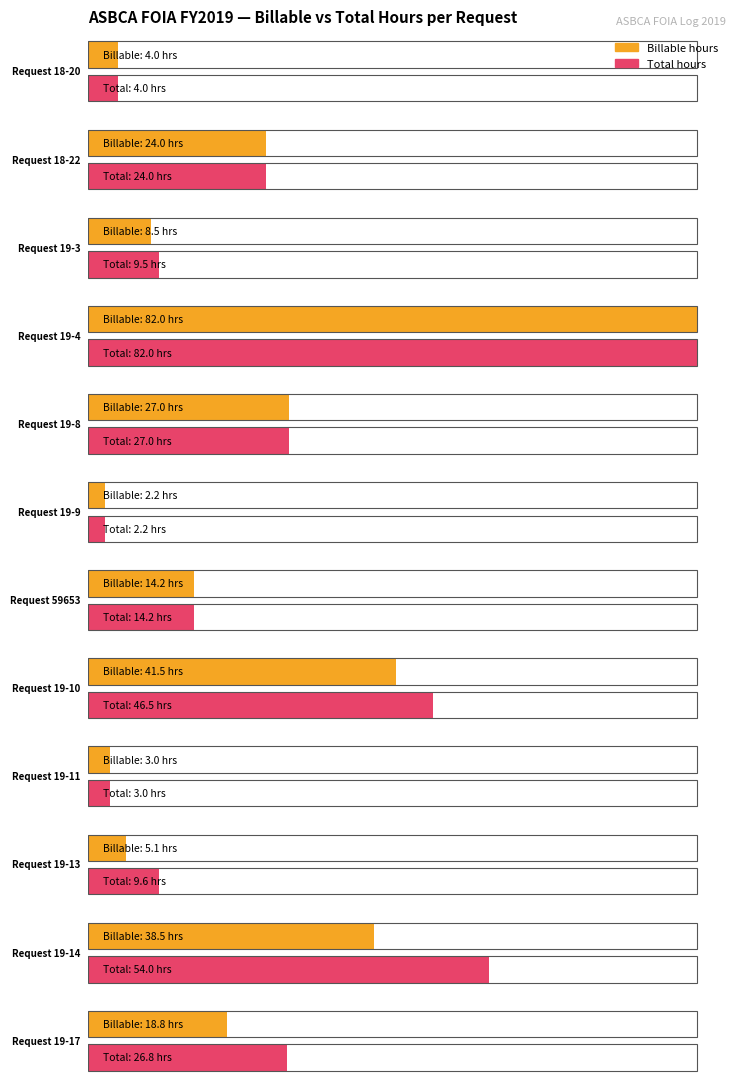

How many distinct data groups are displayed?

2